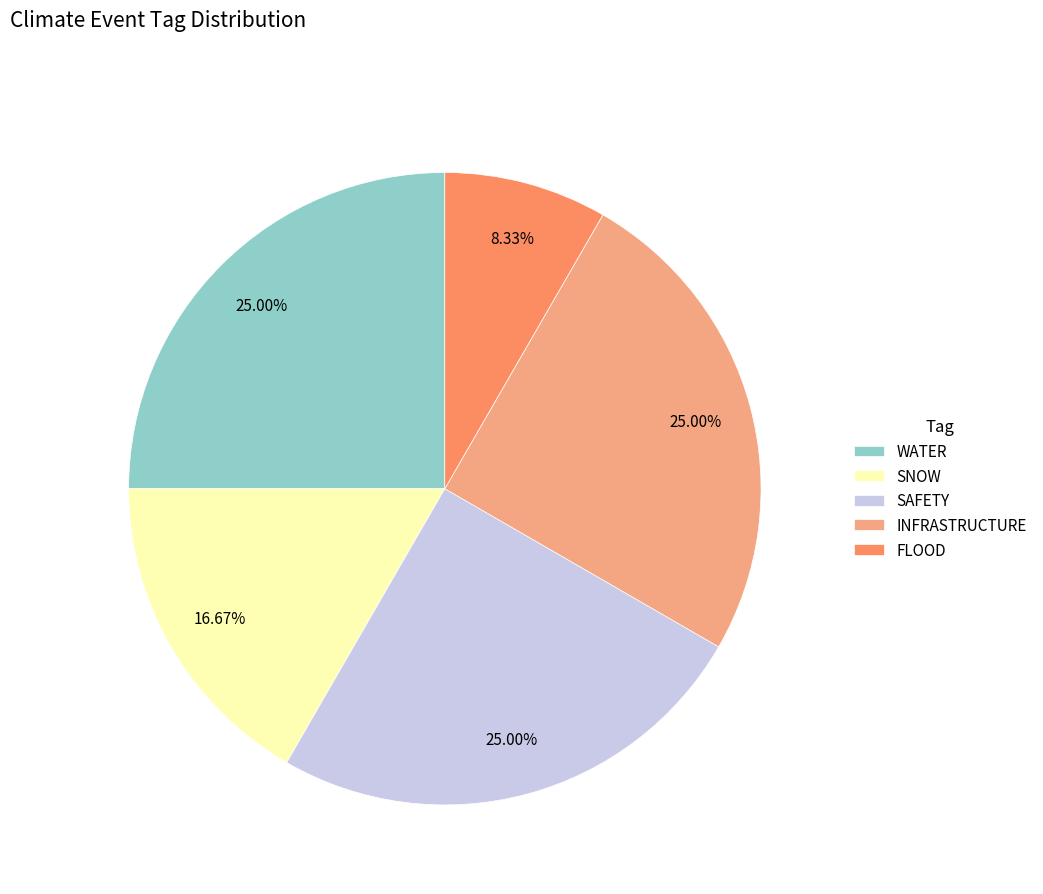

How many slices are in this pie chart?

5